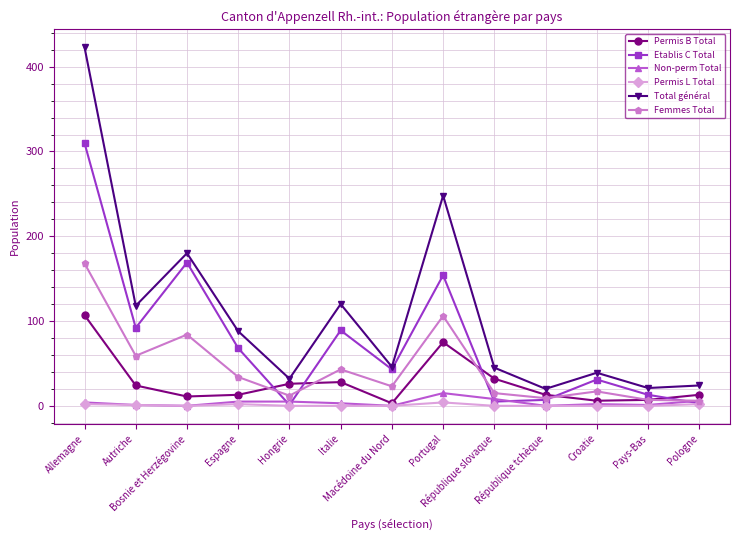

Does the chart have visible grid lines?

Yes